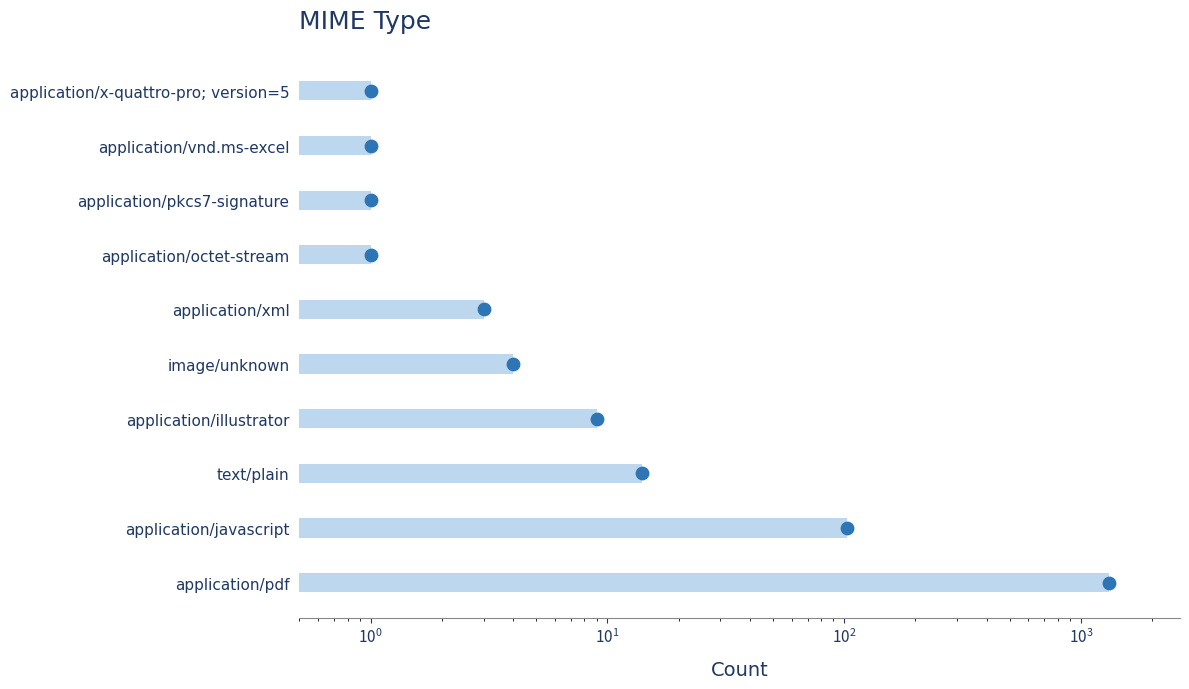

Between $\mathdefault{10^{3}}$ and $\mathdefault{10^{0}}$, which is larger?

$\mathdefault{10^{3}}$